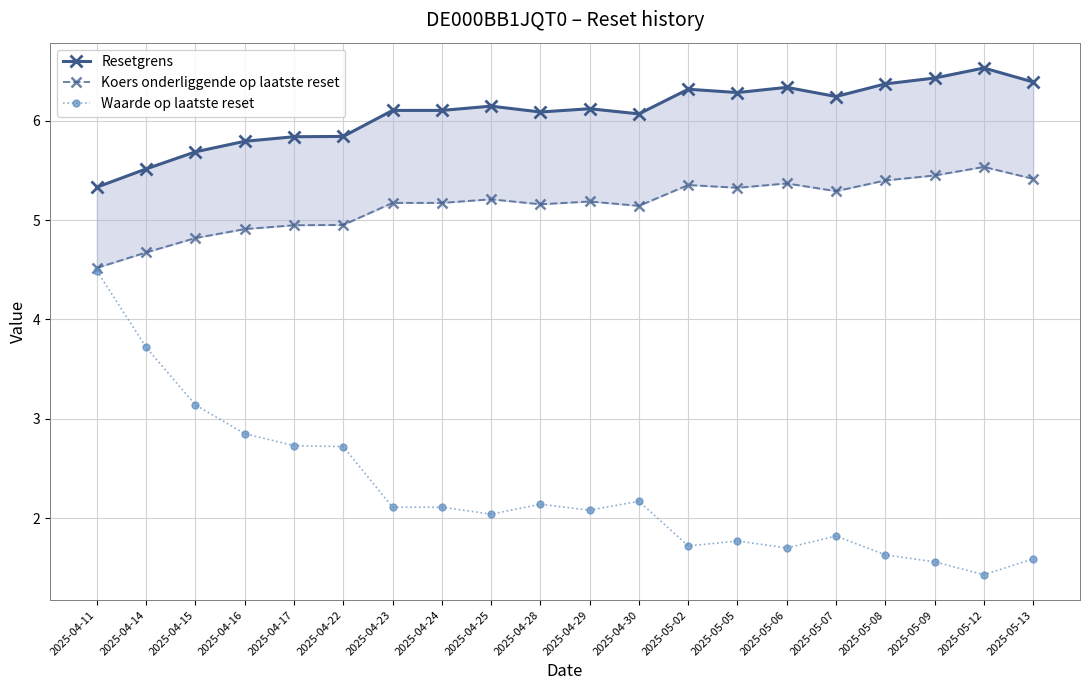

True or false: Waarde op laatste reset and Resetgrens intersect in this chart.

False